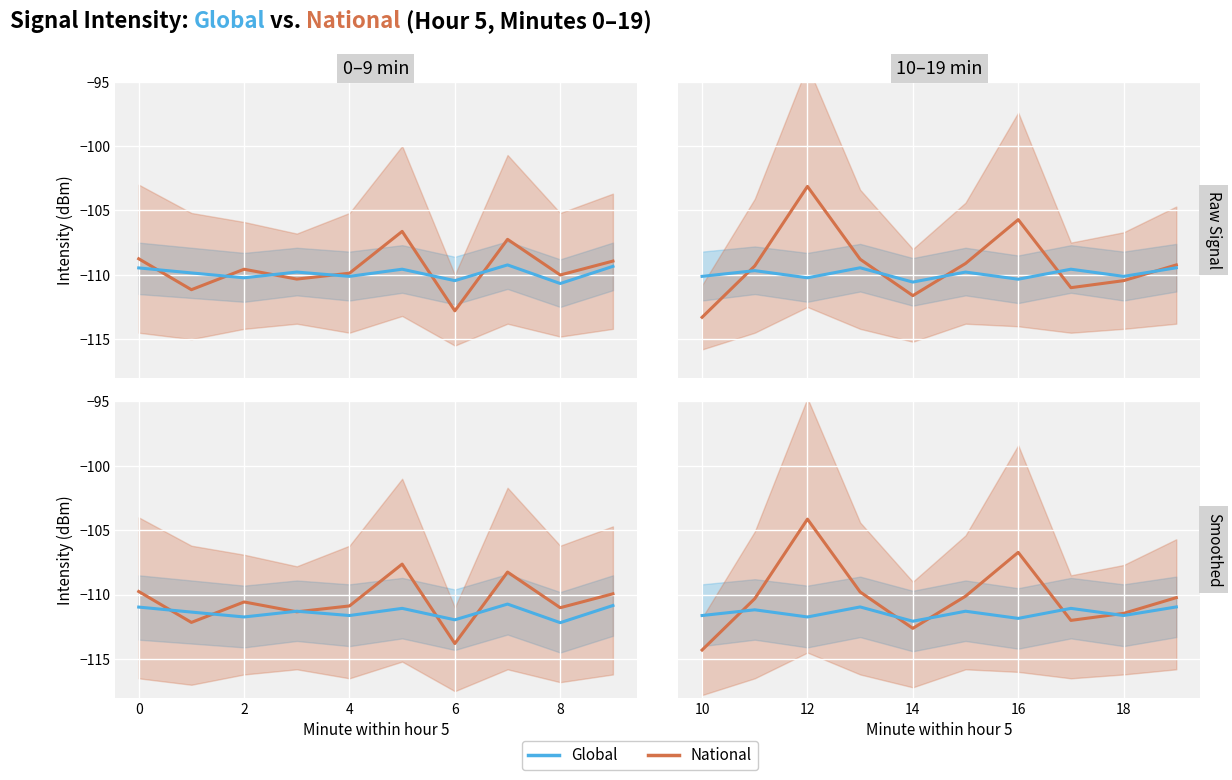

What is the highest value of the National series?

-104.1